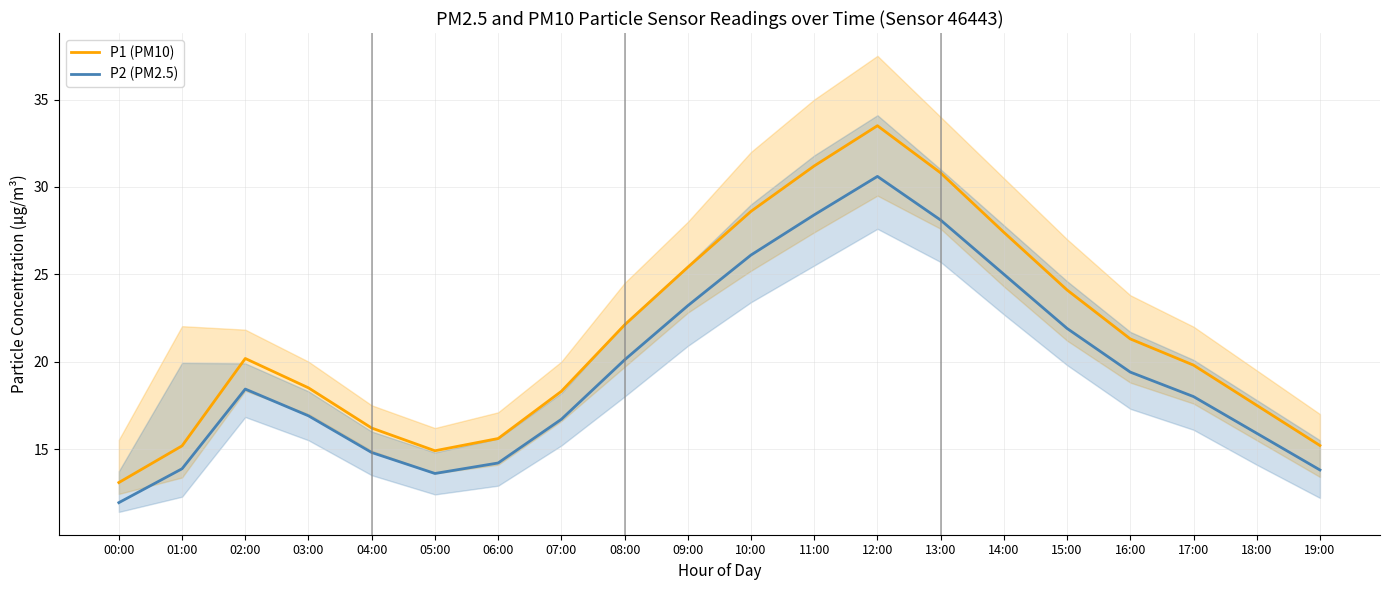

Does the chart display data point markers on the line(s)?

No